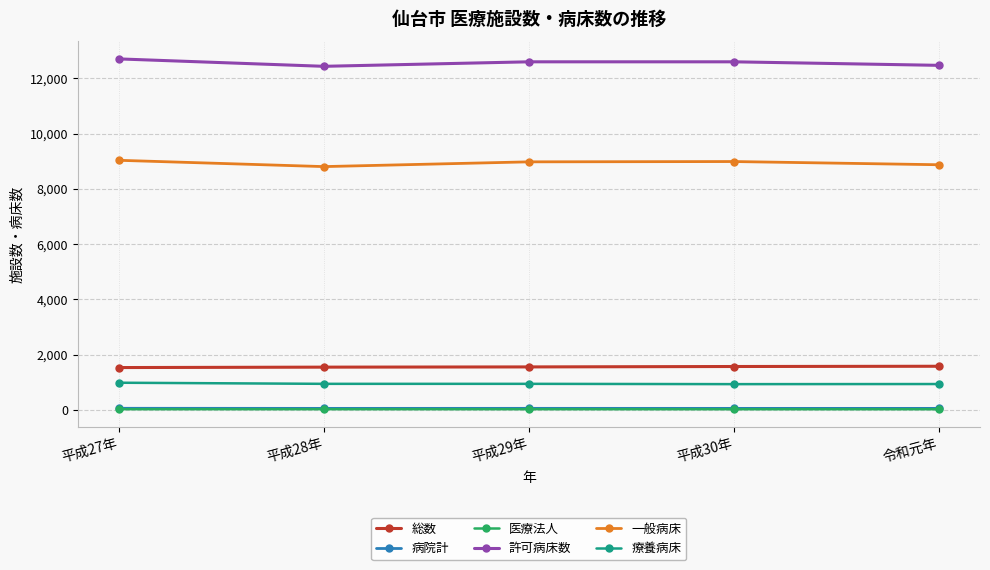

What is the greatest value displayed?

12699